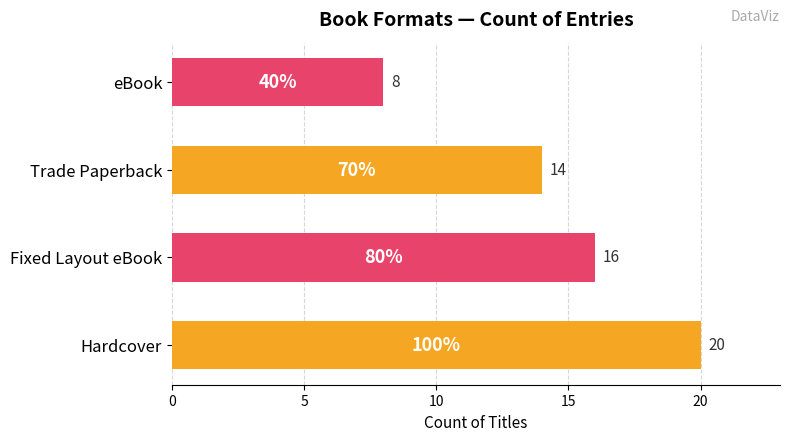

Approximately how many times larger is the value at Hardcover compared to eBook?

2.5